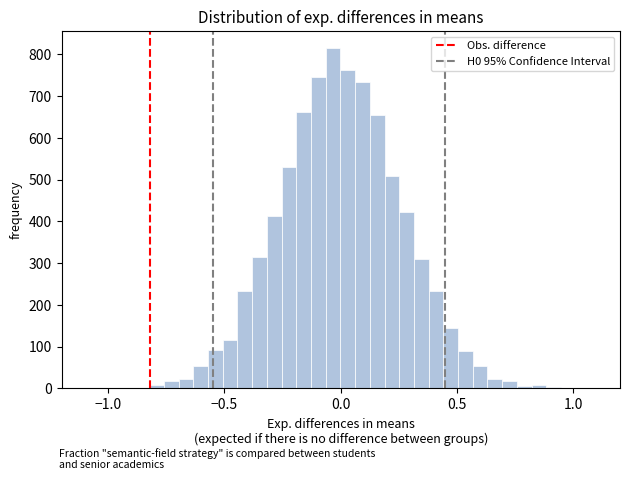

Around what value on the x-axis is the tallest bar? Give the approximate position of its centre, as read against the axis.

-0.05